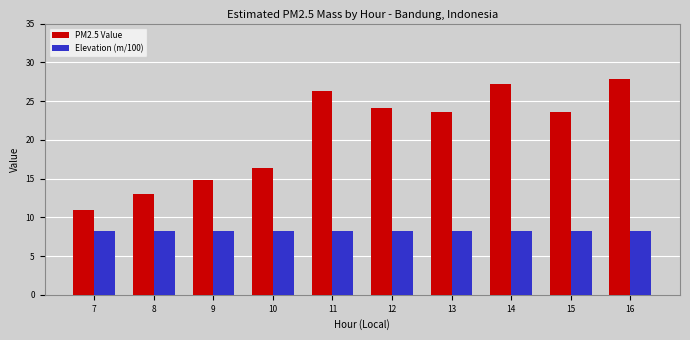

What value does the PM2.5 Value series have at 15?

23.6